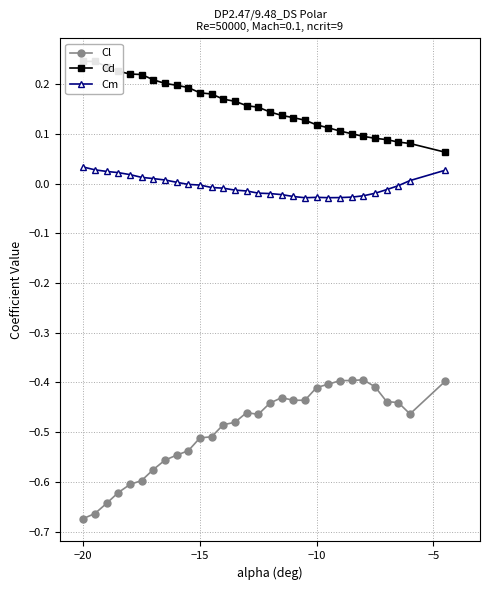

True or false: Cl and Cm cross at least once.

False